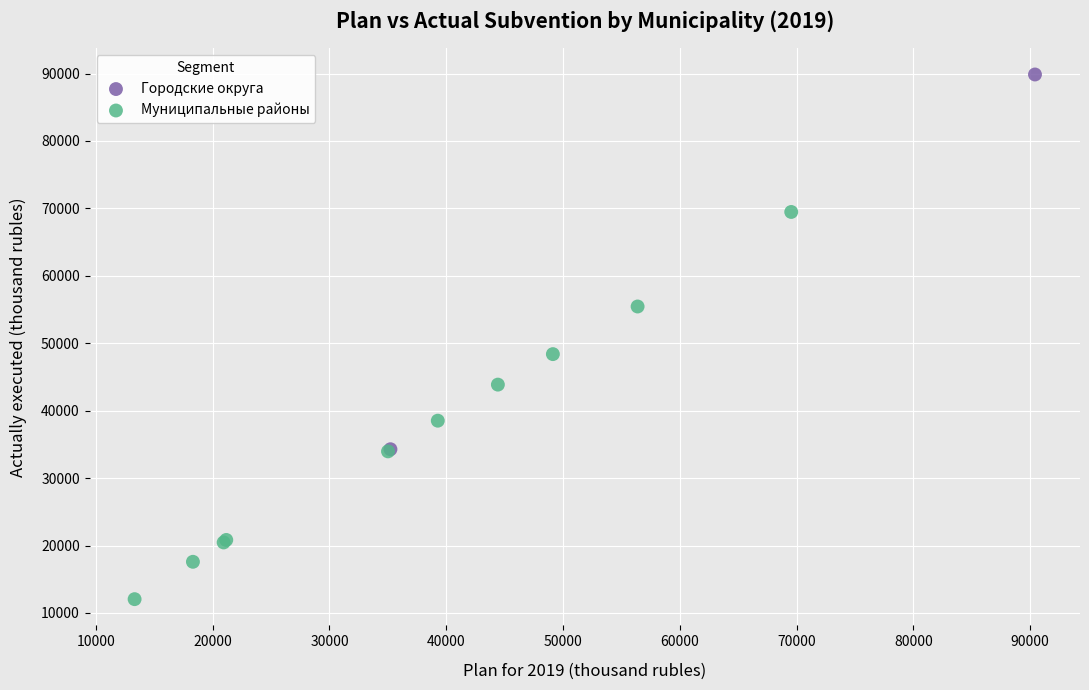

What are all the series names shown in the legend?

Городские округа, Муниципальные районы